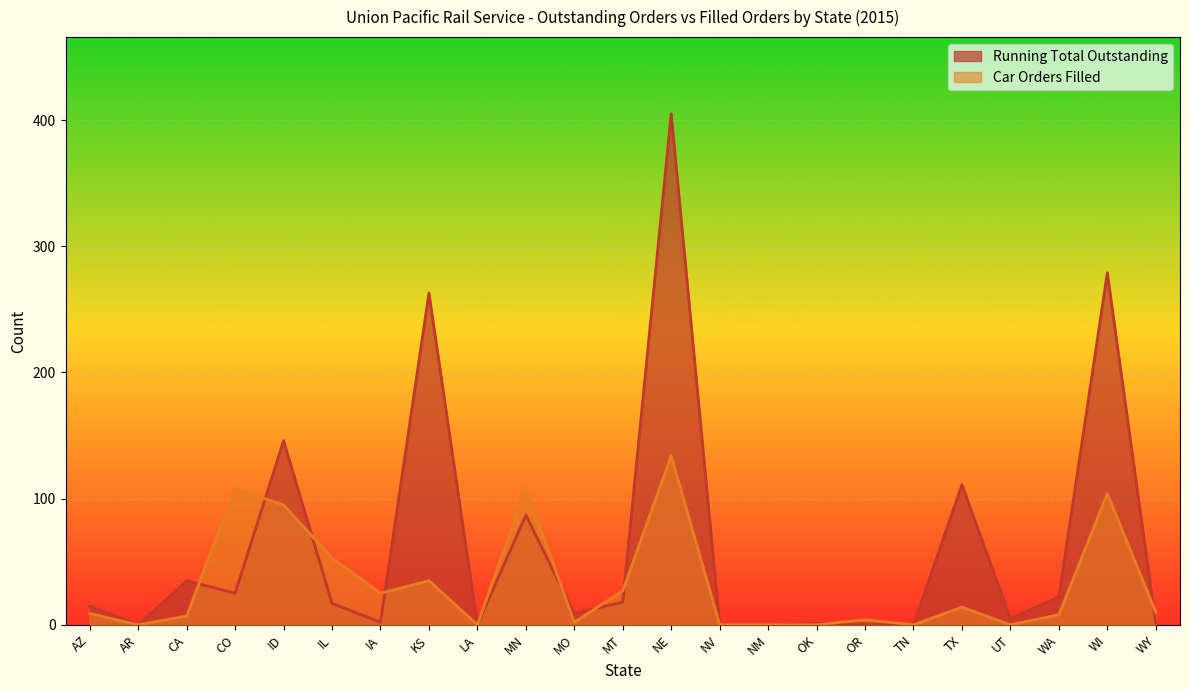

At which label does Running Total Outstanding first exceed 15?

CA